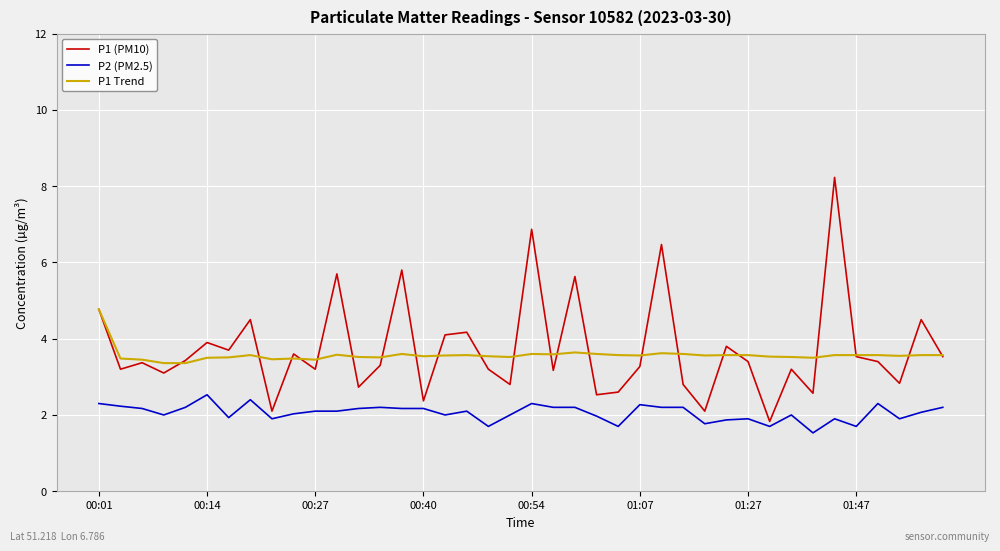

At how many categories does at least one series exceed 4?

11